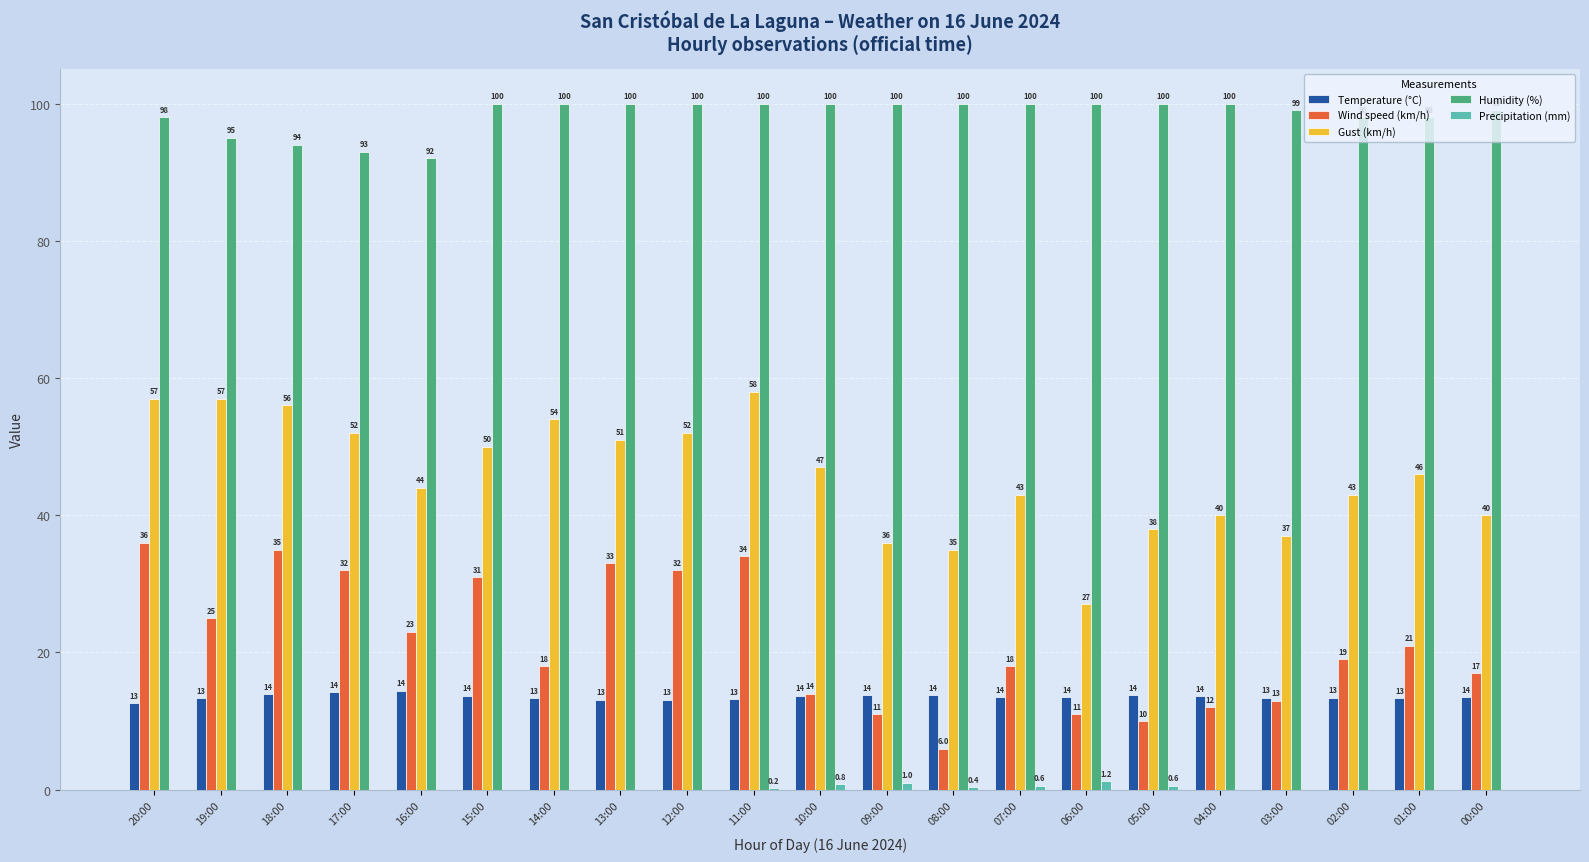

Reading left to right, what are all the values shown in this chart?

Temperature (°C): 12.6	13.3	13.9	14.2	14.4	13.7	13.3	13.1	13.1	13.2	13.7	13.8	13.8	13.5	13.5	13.8	13.6	13.4	13.4	13.3	13.5
Wind speed (km/h): 36.0	25.0	35.0	32.0	23.0	31.0	18.0	33.0	32.0	34.0	14.0	11.0	6.0	18.0	11.0	10.0	12.0	13.0	19.0	21.0	17.0
Gust (km/h): 57.0	57.0	56.0	52.0	44.0	50.0	54.0	51.0	52.0	58.0	47.0	36.0	35.0	43.0	27.0	38.0	40.0	37.0	43.0	46.0	40.0
Humidity (%): 98.0	95.0	94.0	93.0	92.0	100.0	100.0	100.0	100.0	100.0	100.0	100.0	100.0	100.0	100.0	100.0	100.0	99.0	98.0	98.0	99.0
Precipitation (mm): 0.0	0.0	0.0	0.0	0.0	0.0	0.0	0.0	0.0	0.2	0.8	1.0	0.4	0.6	1.2	0.6	0.0	0.0	0.0	0.0	0.0